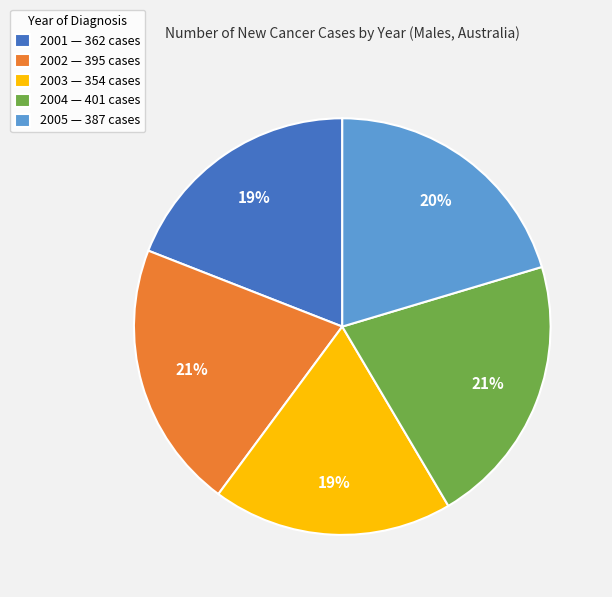

To the nearest percent, what is the difference between the largest and smallest slice percentages?

2%